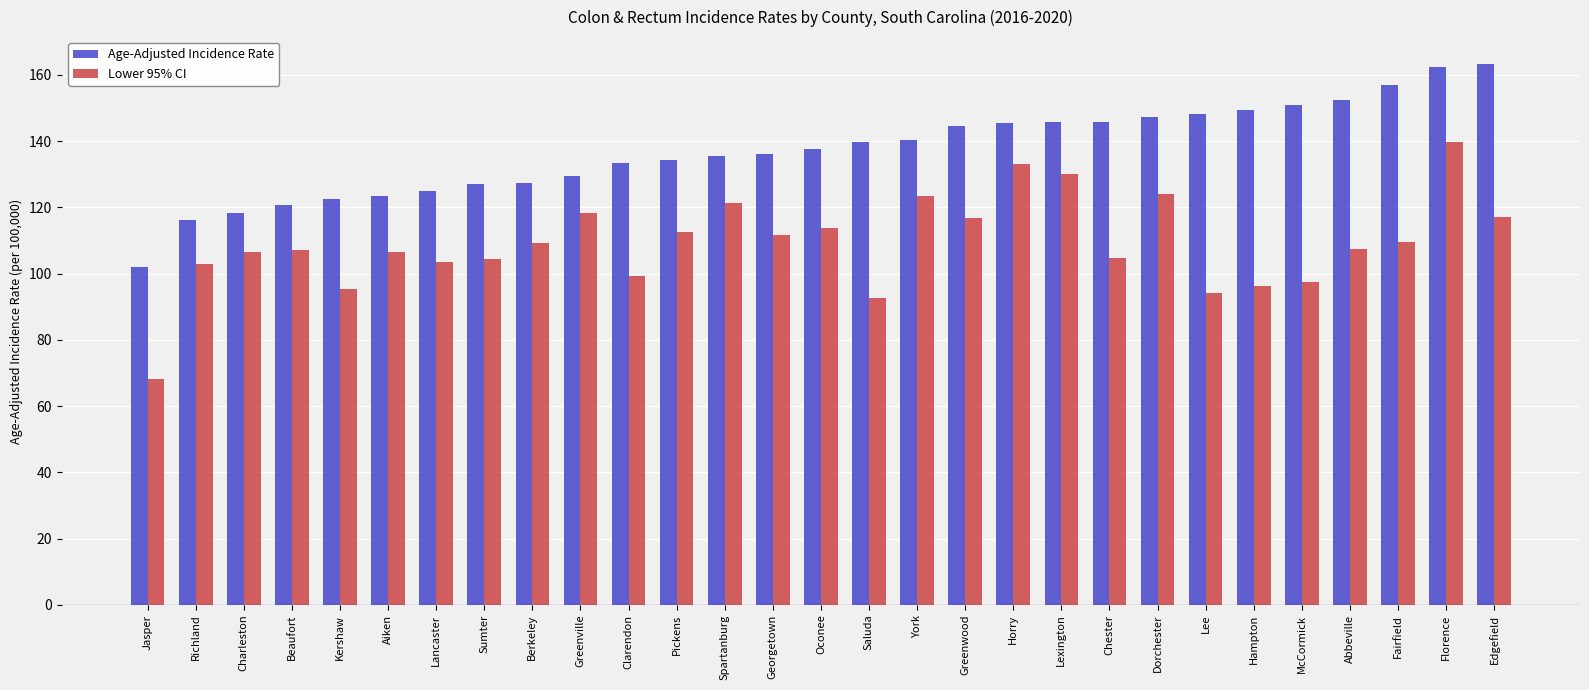

What is the minimum value shown in the chart?

68.2